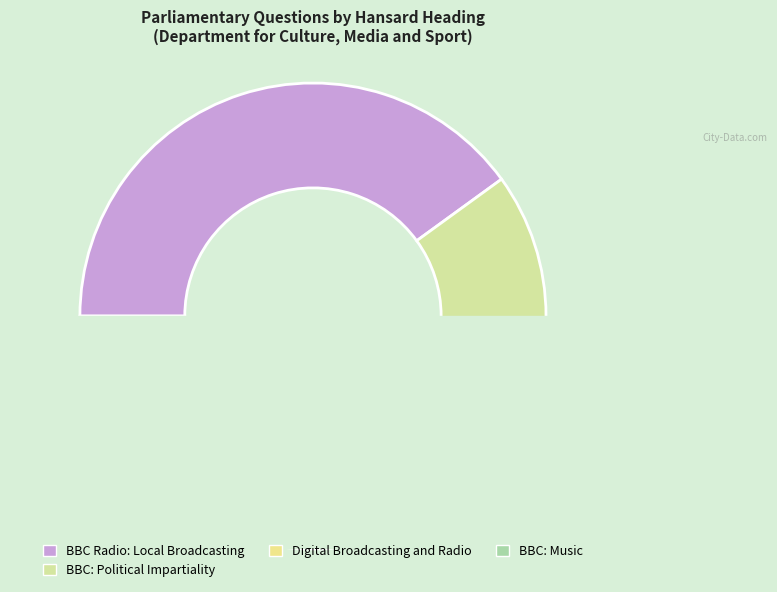

What is the smallest slice in the pie chart?

Digital Broadcasting and Radio